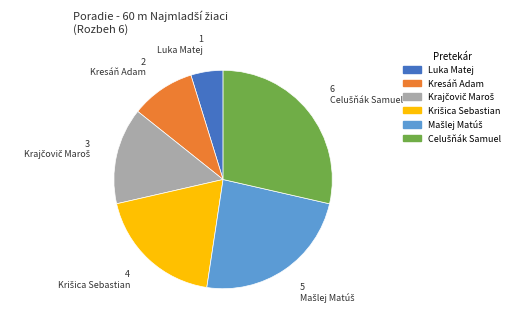

Is the sum of Kresáň Adam and Luka Matej greater than half?

No